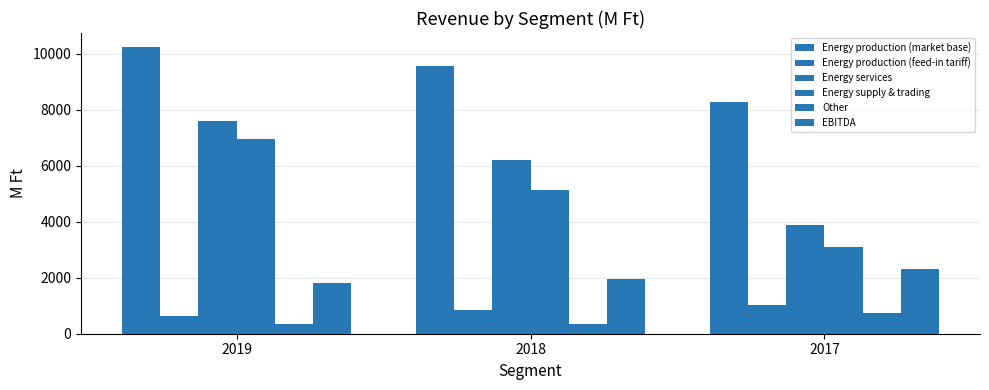

Reading left to right, what are all the values shown in this chart?

Energy production (market base): 2019=10230.6	2018=9557.5	2017=8291.0
Energy production (feed-in tariff): 2019=627.0	2018=837.8	2017=1015.5
Energy services: 2019=7581.7	2018=6216.4	2017=3897.2
Energy supply & trading: 2019=6943.5	2018=5120.8	2017=3091.9
Other: 2019=347.0	2018=346.0	2017=729.7
EBITDA: 2019=1800.7	2018=1951.5	2017=2313.6